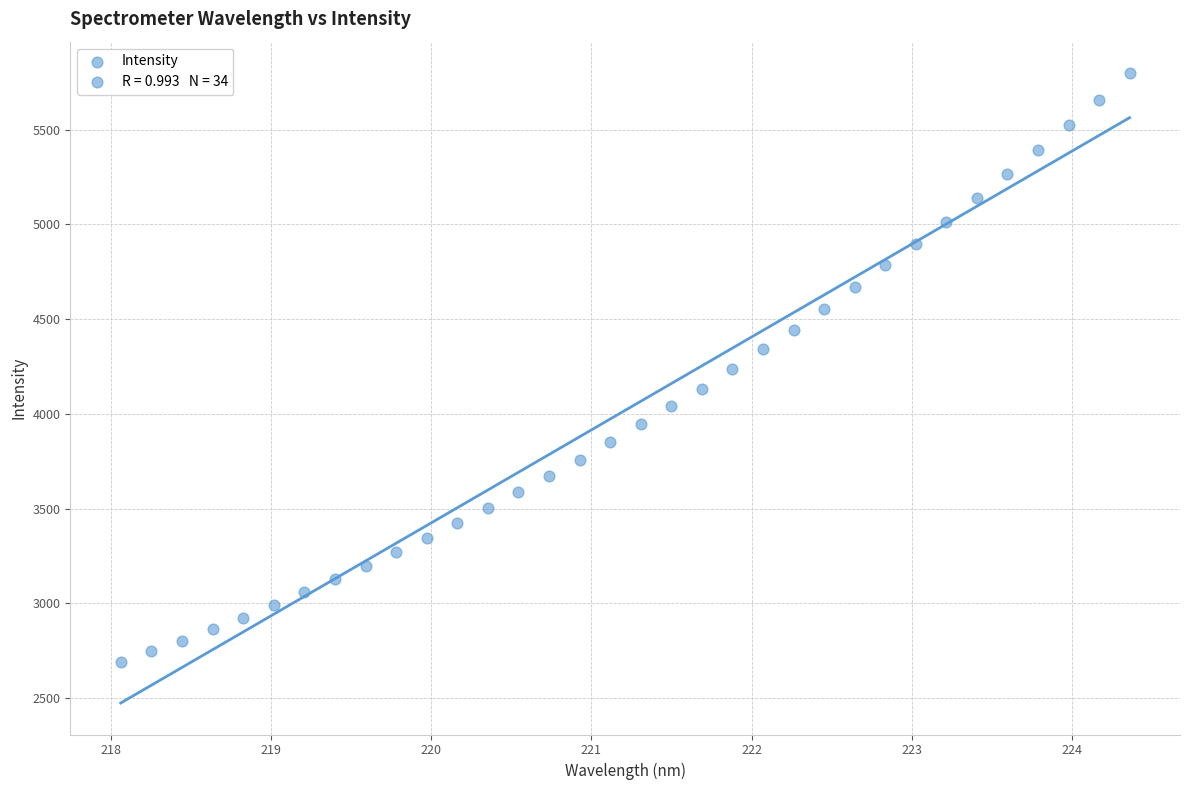

What is the range of Y values (max minus min)?

3108.7